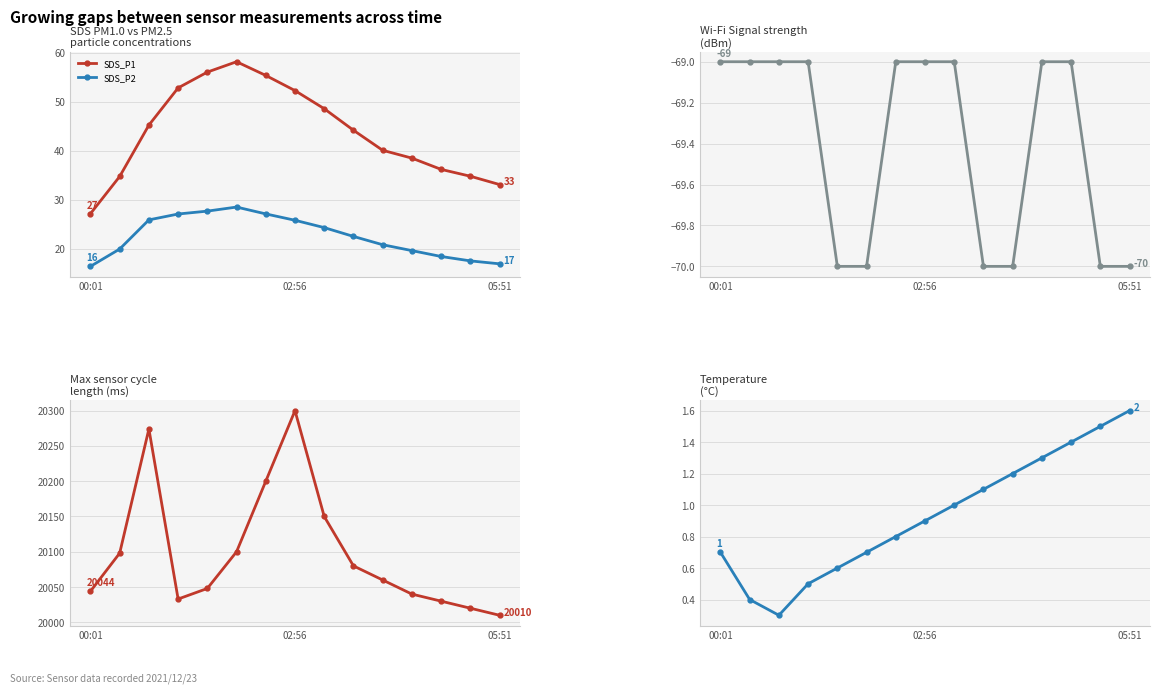

True or false: SDS_P1 and SDS_P2 cross at least once.

False